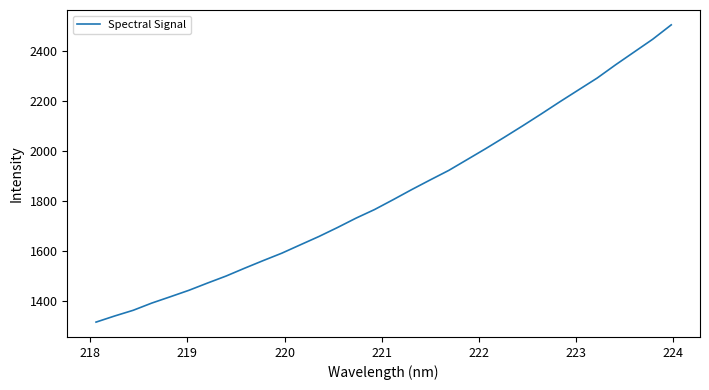

What is the minimum value shown in the chart?

1313.9